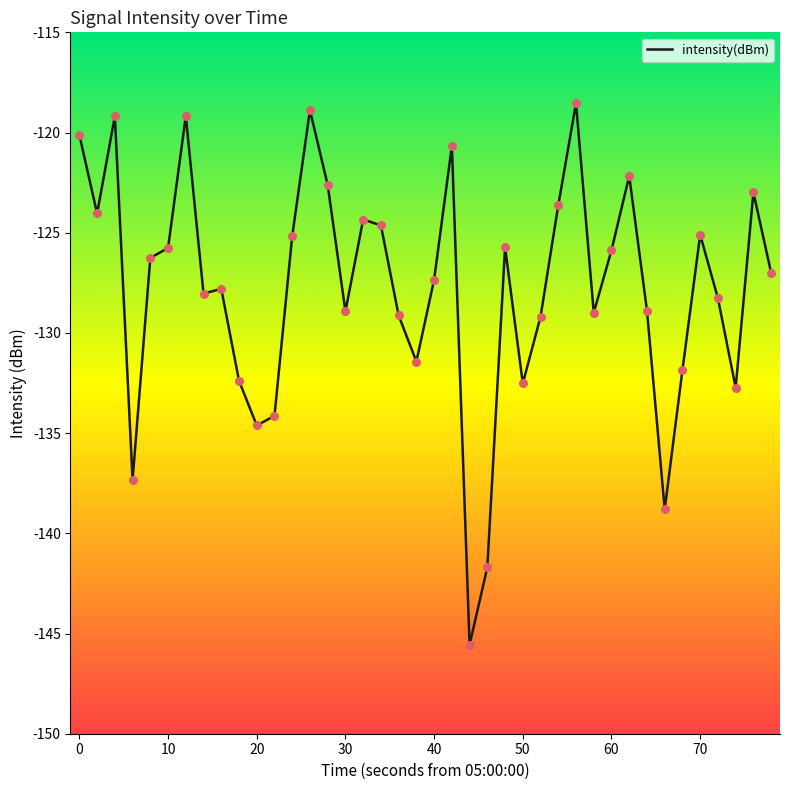

What is the difference between the maximum and minimum values?

27.0